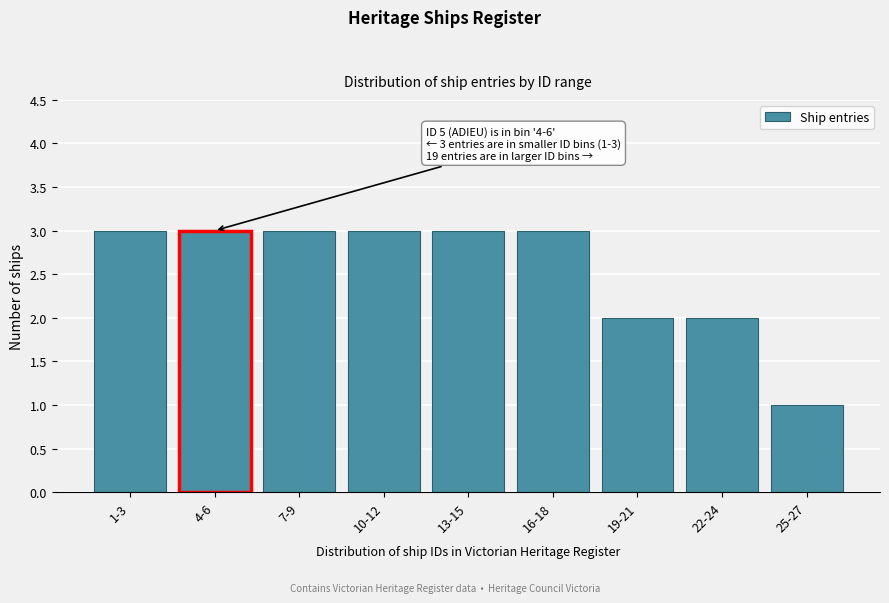

Reading right to left, extract all data points from this chart.

25-27=1	22-24=2	19-21=2	16-18=3	13-15=3	10-12=3	7-9=3	4-6=3	1-3=3